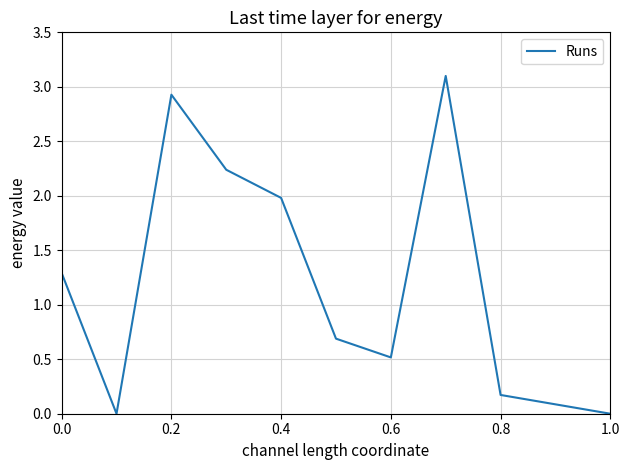

What is the difference between the second highest and second lowest values?

2.9